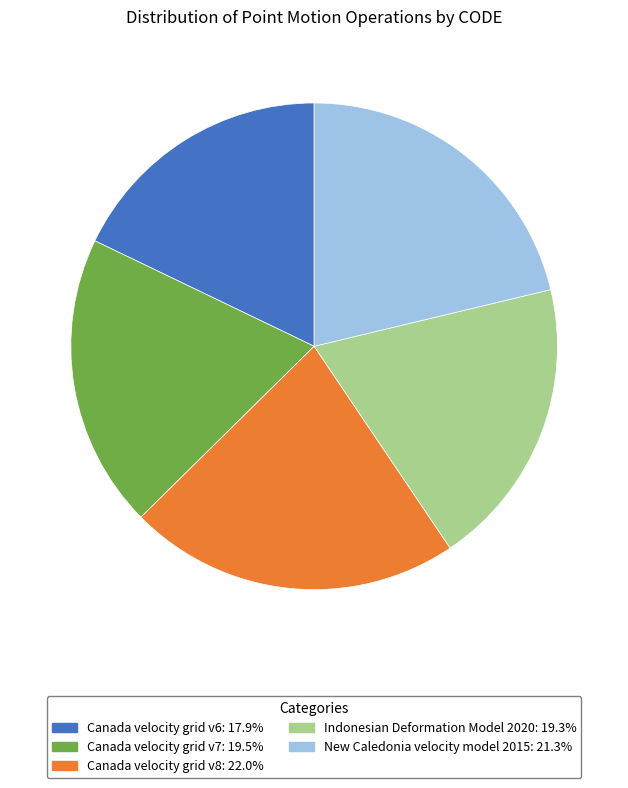

Which category has the smallest portion of the pie?

Canada velocity grid v6